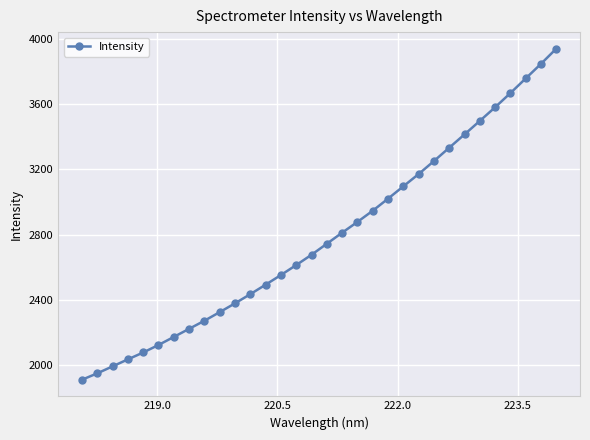

What is the greatest value displayed?

3943.0